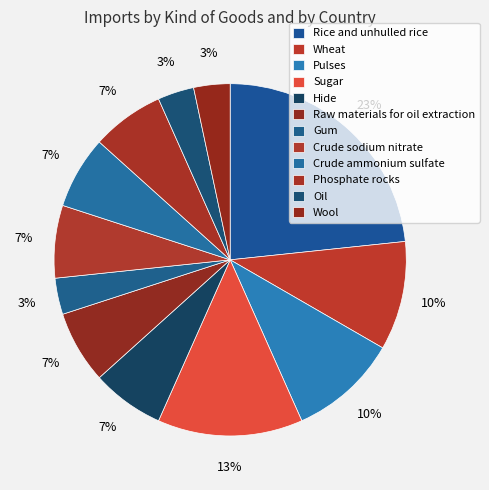

To the nearest percent, what percentage of the pie is Phosphate rocks?

7%